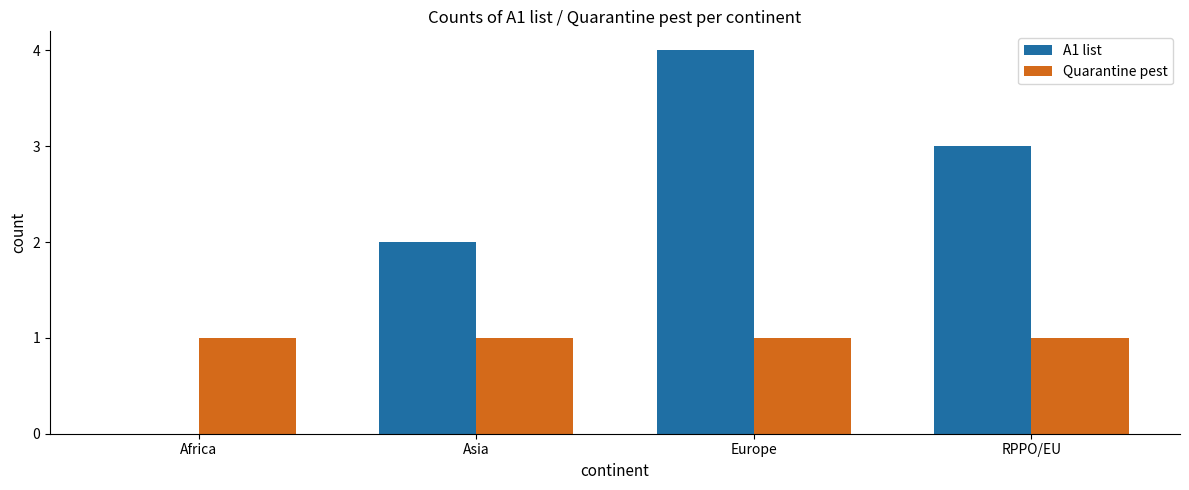

What is the total value across all series at Europe?

5